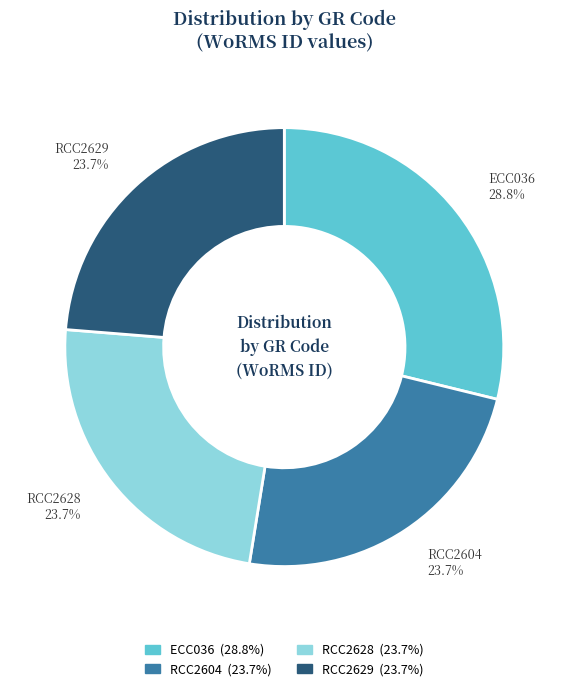

To the nearest percent, what percentage of the pie is RCC2629?

24%